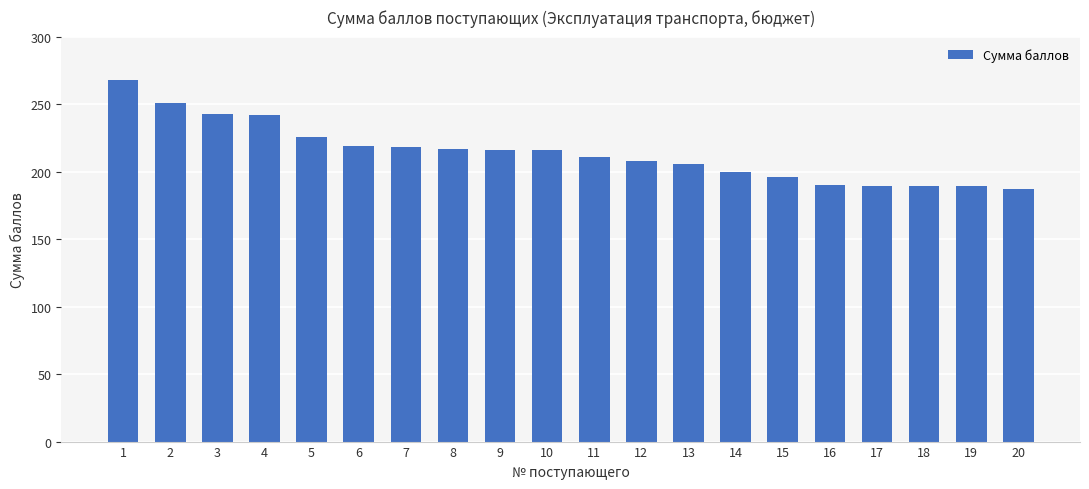

What is the approximate value at 3?

243